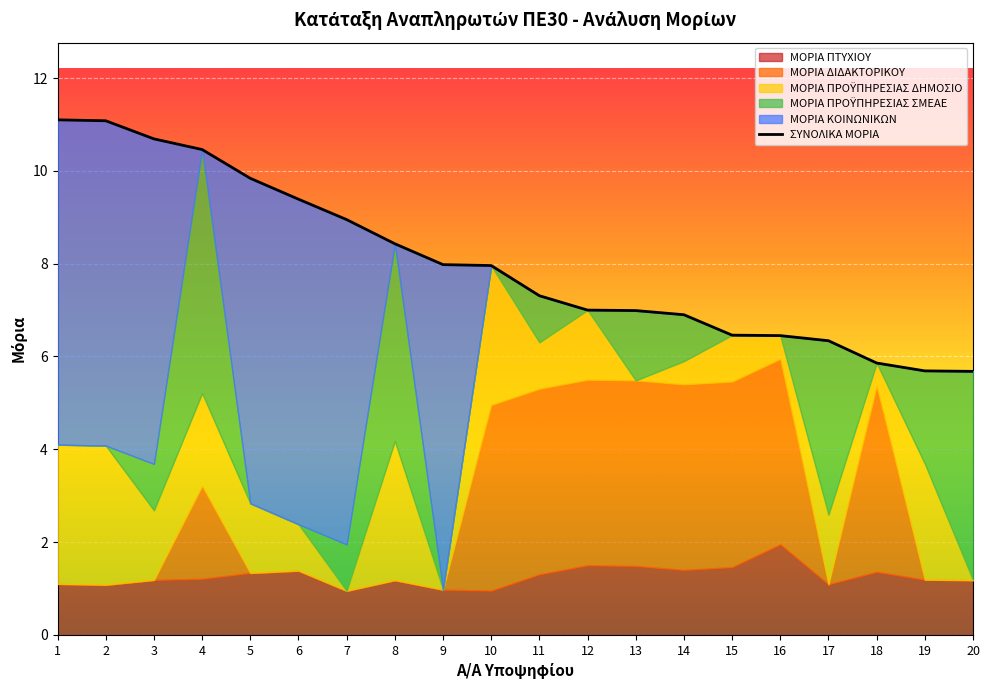

True or false: there are more than 1 points higher than both neighbors.

False